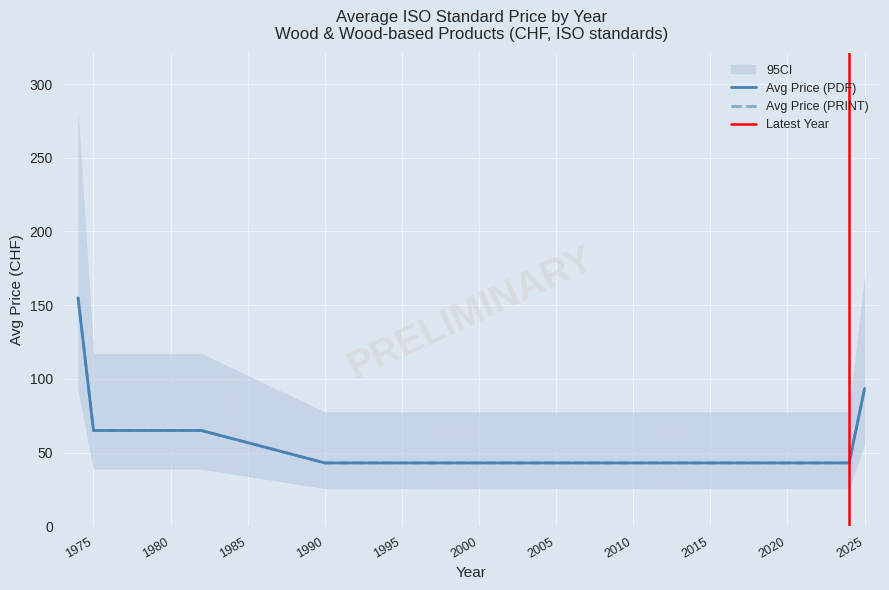

What is the value of the CI_upper point at the 11th from the left?

127.9